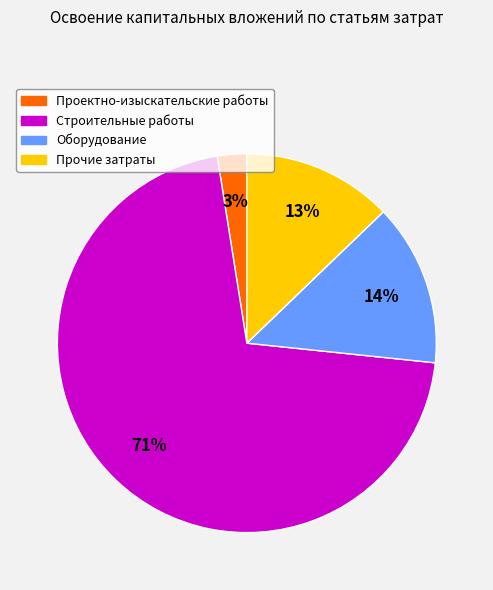

Rank the categories by value from lowest to highest.

Проектно-изыскательские работы, Прочие затраты, Оборудование, Строительные работы